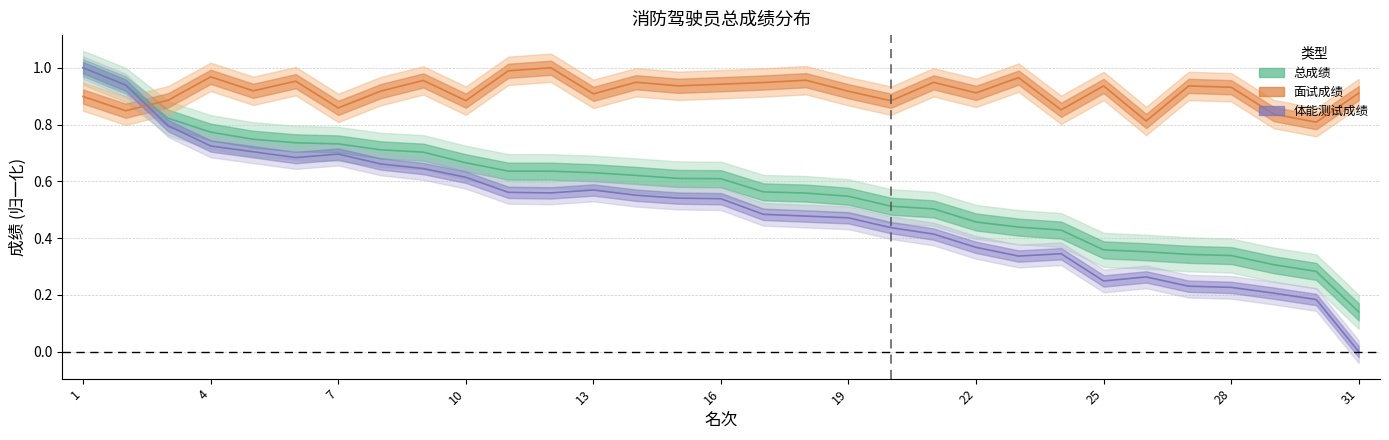

Reading left to right, transcribe all the data shown in this chart.

总成绩: 1.0	0.9	0.8	0.8	0.7	0.7	0.7	0.7	0.7	0.7	0.6	0.6	0.6	0.6	0.6	0.6	0.6	0.6	0.5	0.5	0.5	0.5	0.4	0.4	0.4	0.4	0.3	0.3	0.3	0.3	0.1
面试成绩: 0.9	0.8	0.9	1.0	0.9	1.0	0.9	0.9	1.0	0.9	1.0	1.0	0.9	0.9	0.9	0.9	0.9	1.0	0.9	0.9	0.9	0.9	1.0	0.9	0.9	0.8	0.9	0.9	0.8	0.8	0.9
体能测试成绩: 1.0	0.9	0.8	0.7	0.7	0.7	0.7	0.7	0.6	0.6	0.6	0.6	0.6	0.6	0.5	0.5	0.5	0.5	0.5	0.4	0.4	0.4	0.3	0.3	0.2	0.3	0.2	0.2	0.2	0.2	0.0